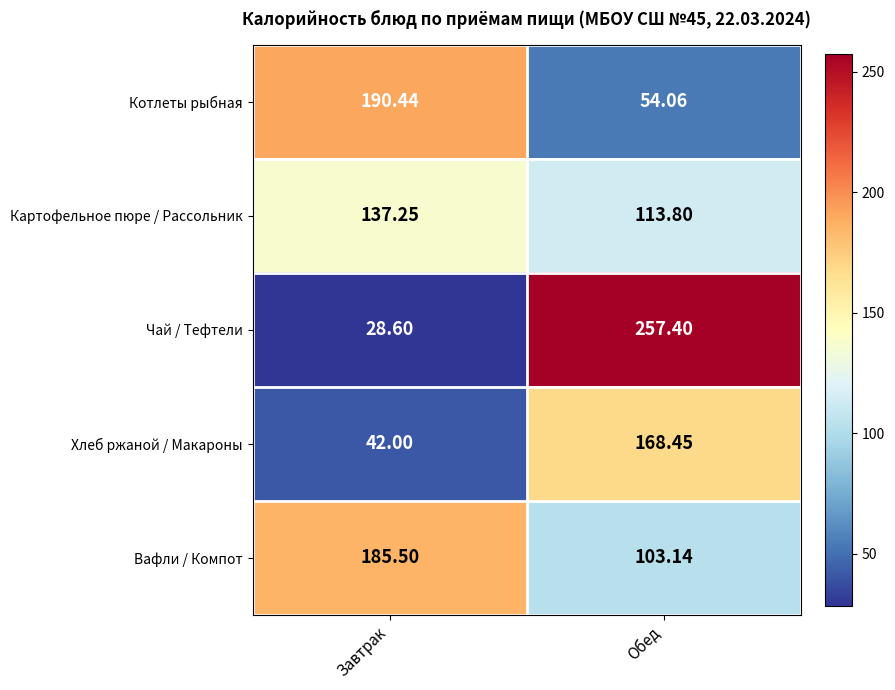

Rank the series by their maximum value, from highest to lowest.

Чай / Тефтели, Котлеты рыбная, Вафли / Компот, Хлеб ржаной / Макароны, Картофельное пюре / Рассольник